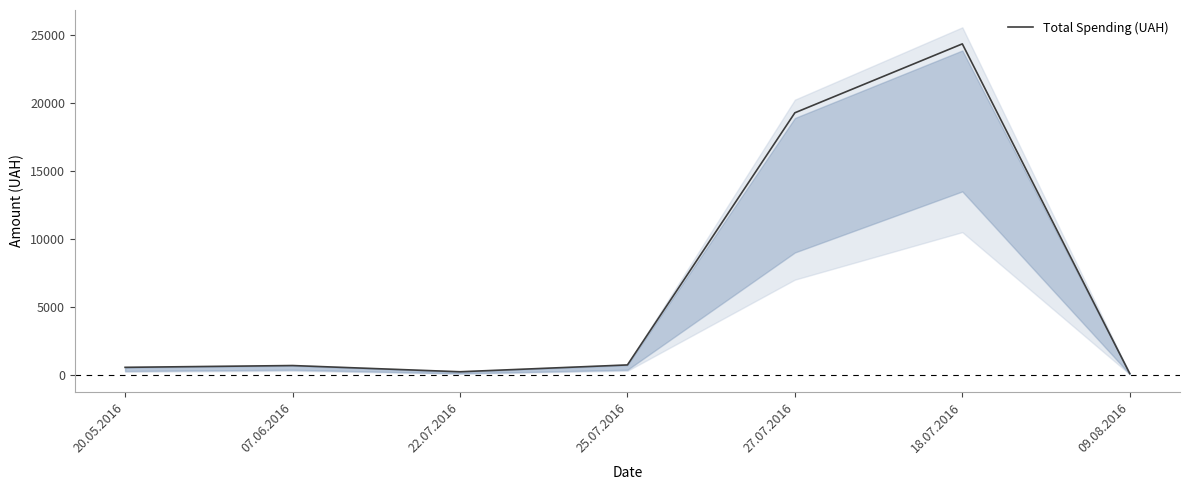

How many data points are less than 670?

3